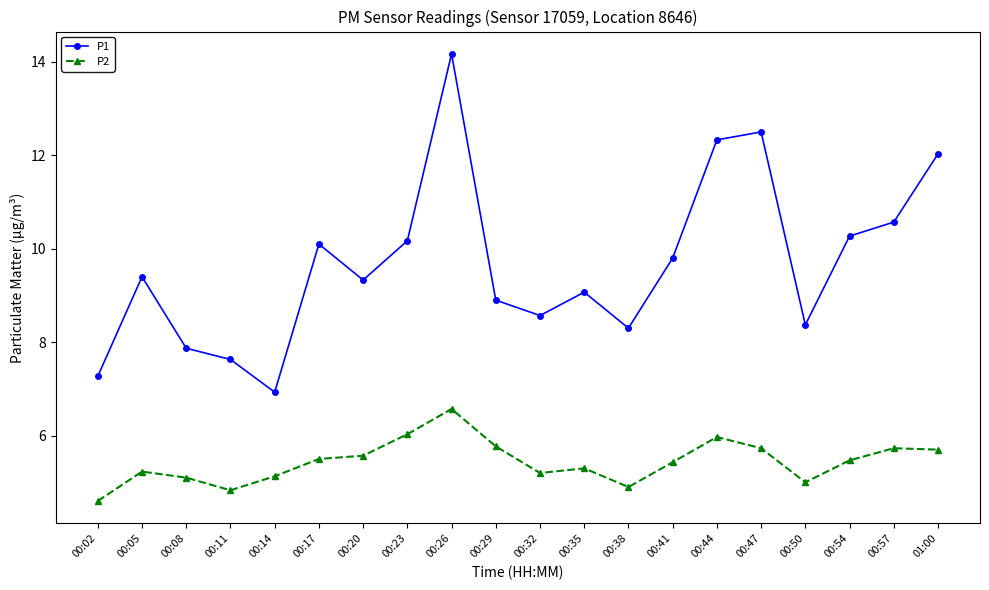

The value of P2 at 00:14 is 5.1. True or false?

True